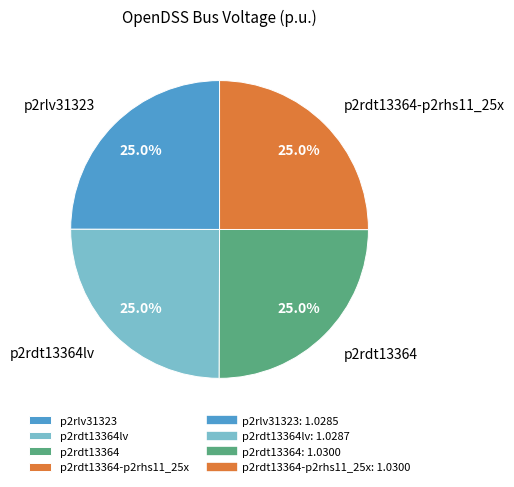

To the nearest percent, what portion does p2rlv31323 represent?

25%